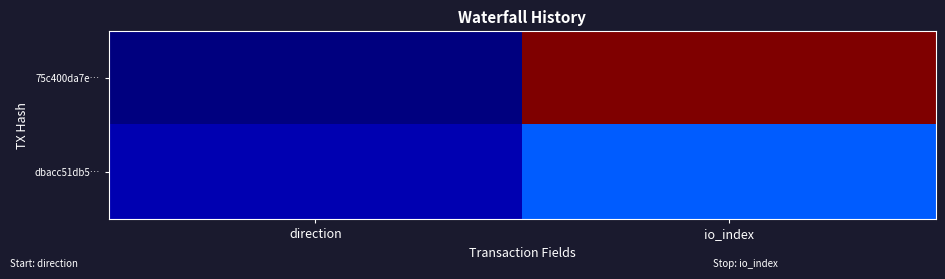

At how many categories does at least one series exceed 40?

1